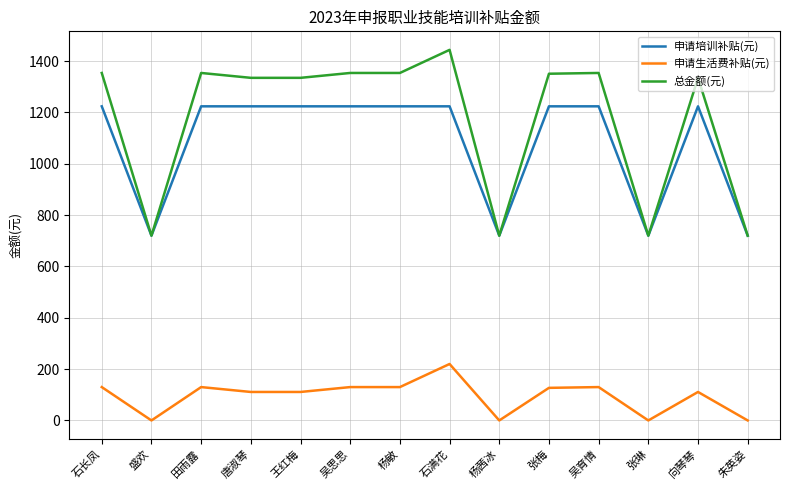

What position from the right is 石长凤?

14